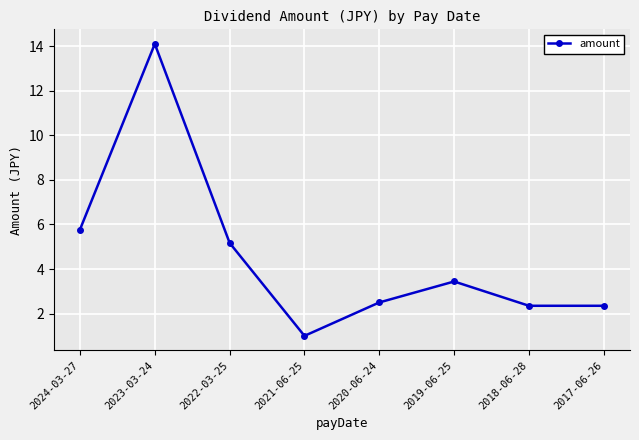

Between 2019-06-25 and 2020-06-24, which is larger?

2019-06-25